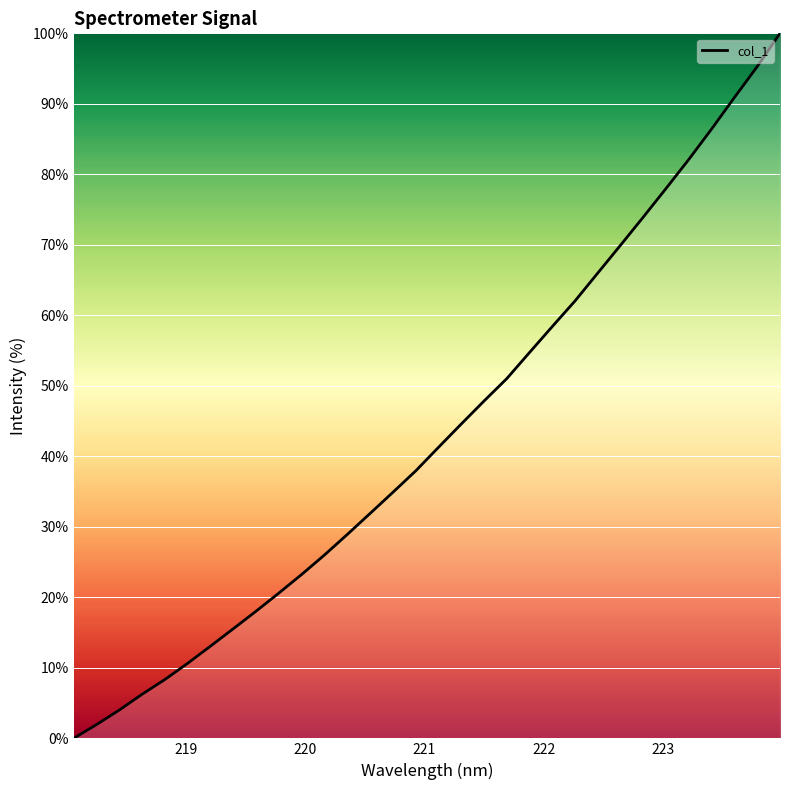

What is the difference between the maximum and minimum values?

100.0